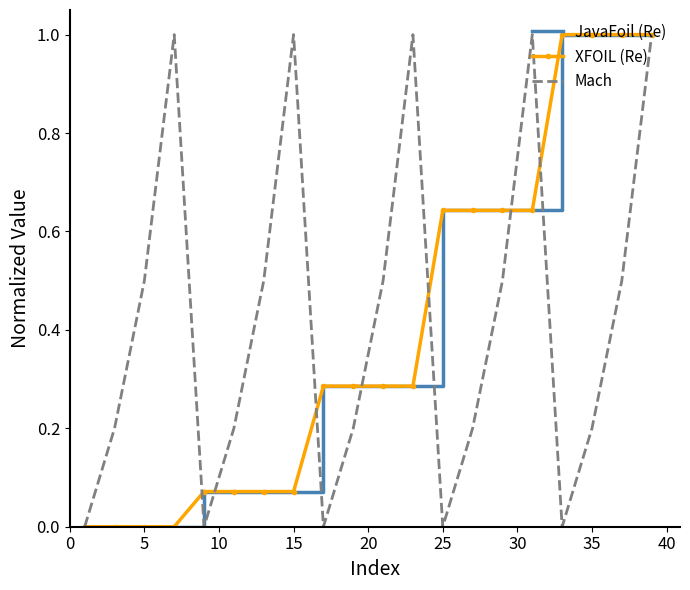

Is this an area chart (filled region under the line)?

No